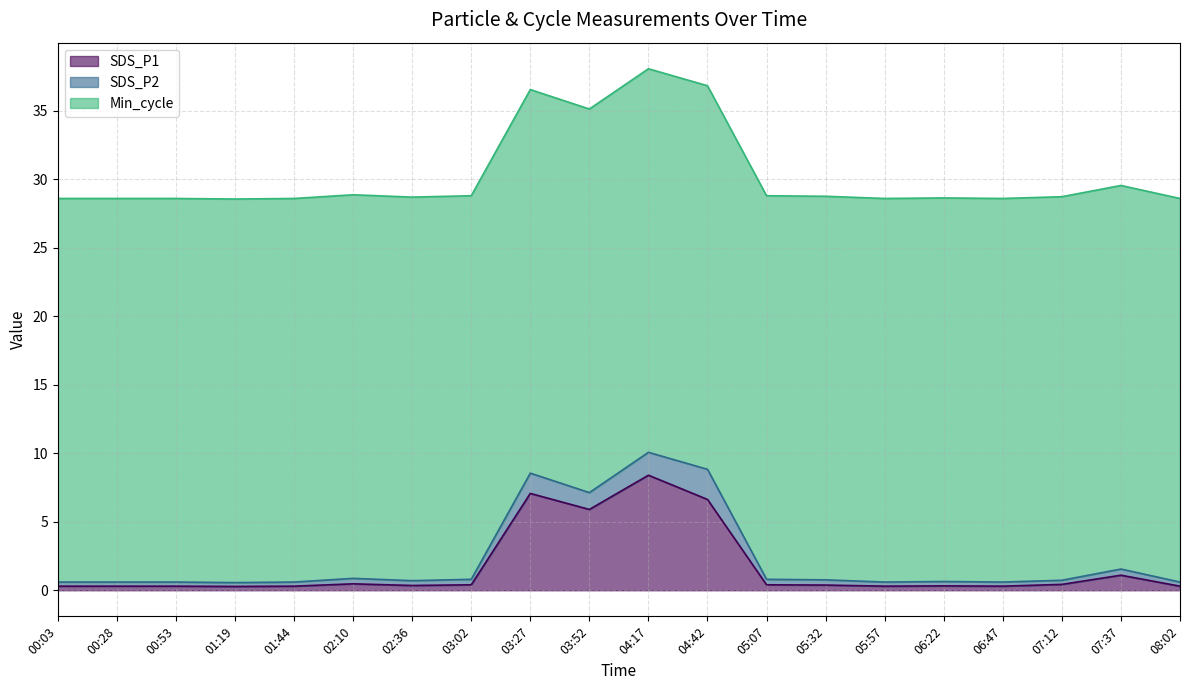

At how many categories does at least one series exceed 8?

20